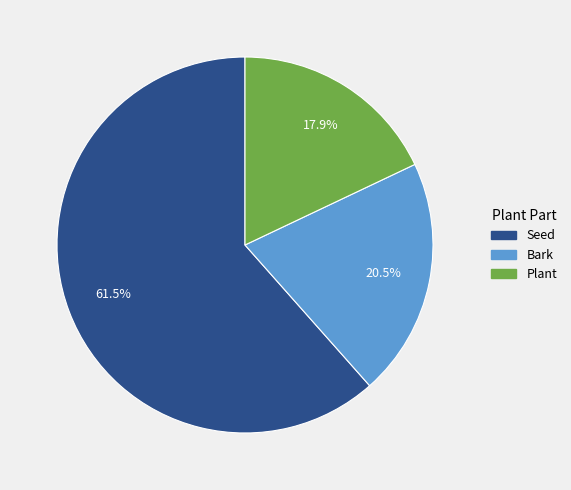

Is there a majority slice in this chart?

Yes